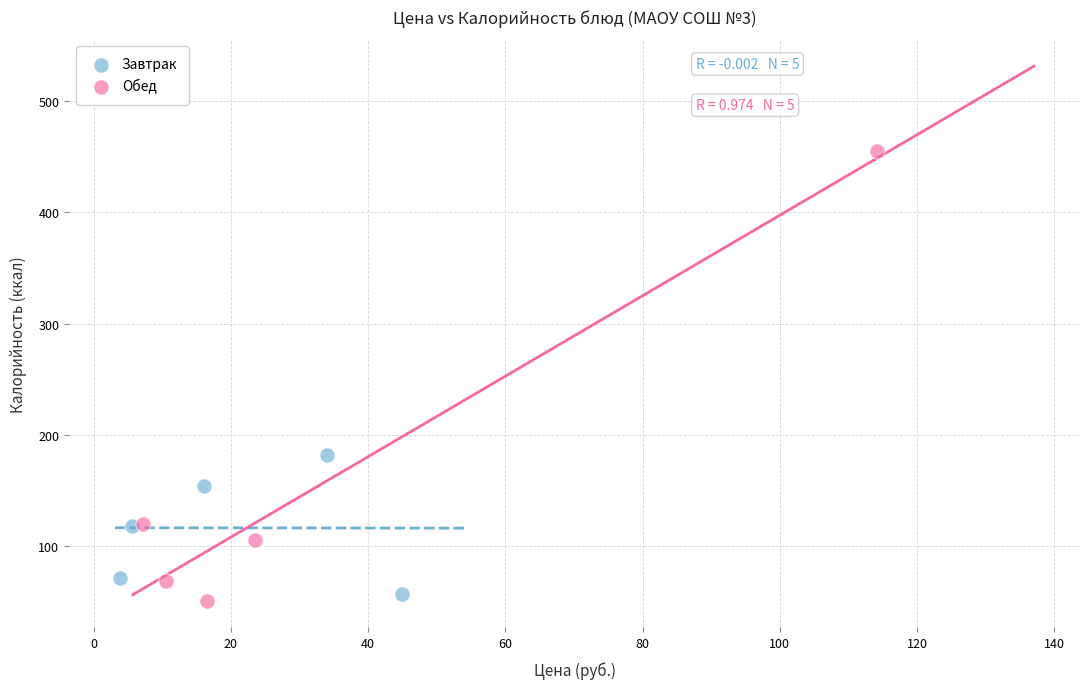

Which series has the widest spread of Y values?

Обед